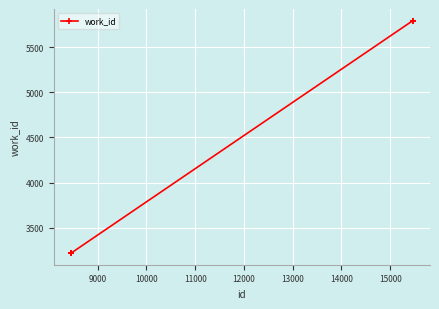

What is the sum of all values?

27676